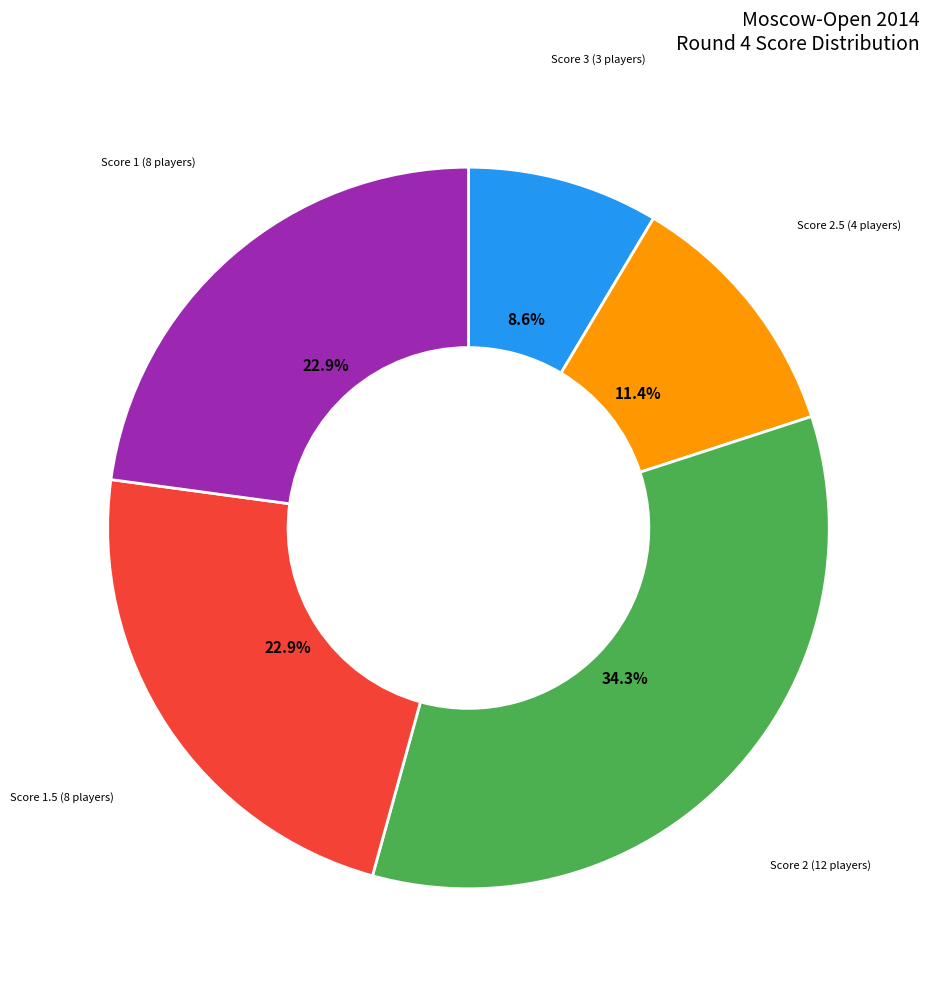

Is there a majority slice in this chart?

No